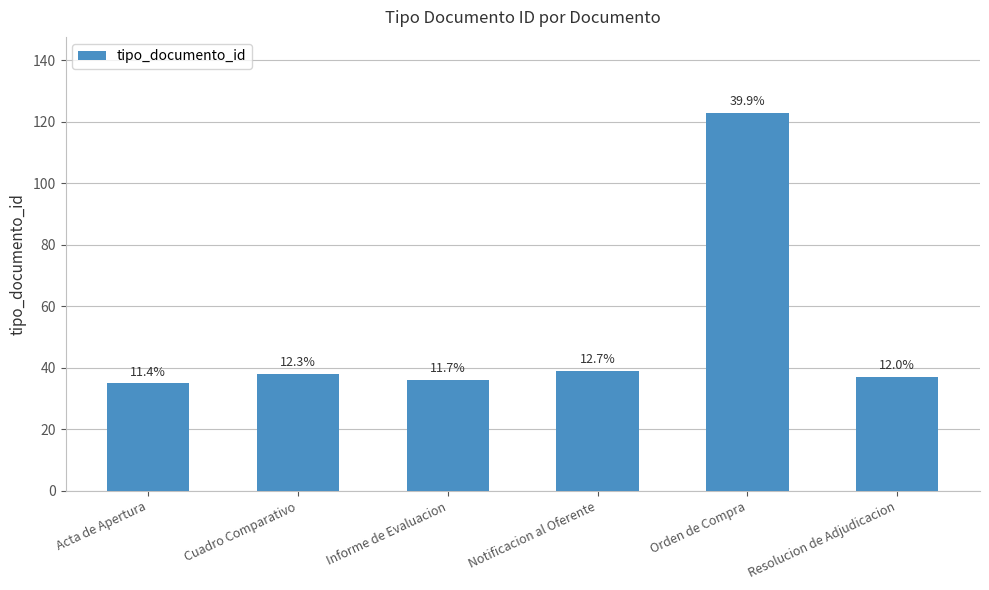

What is the maximum value shown in the chart?

123